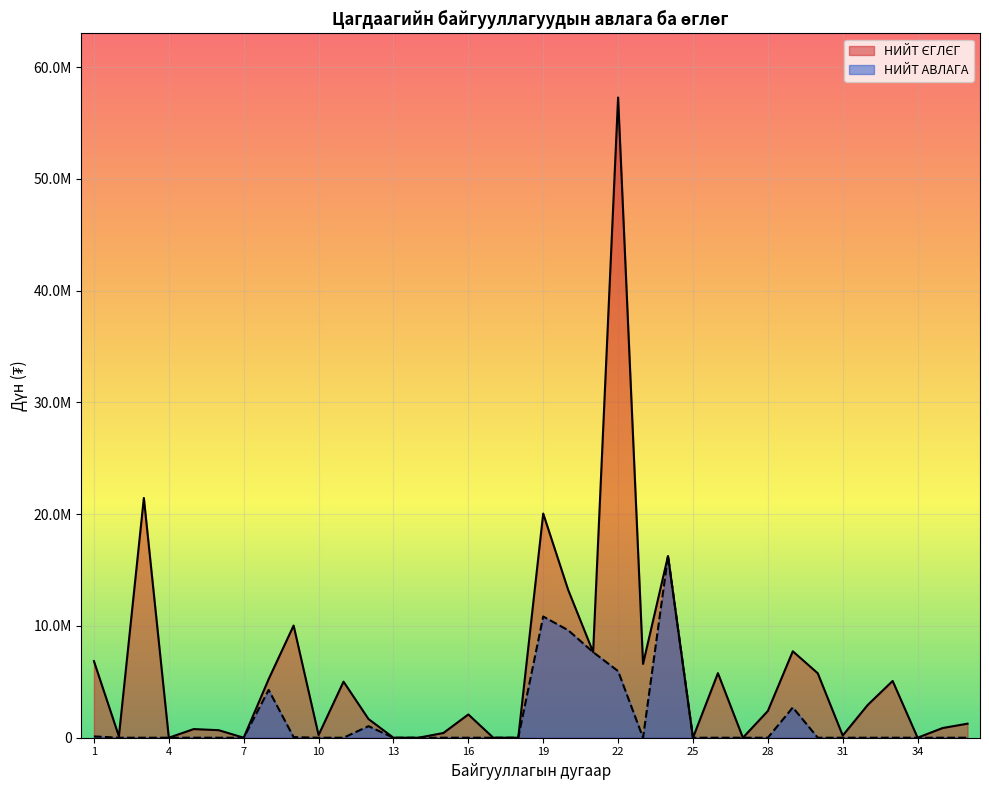

At which category is the sum across all series the highest?

22